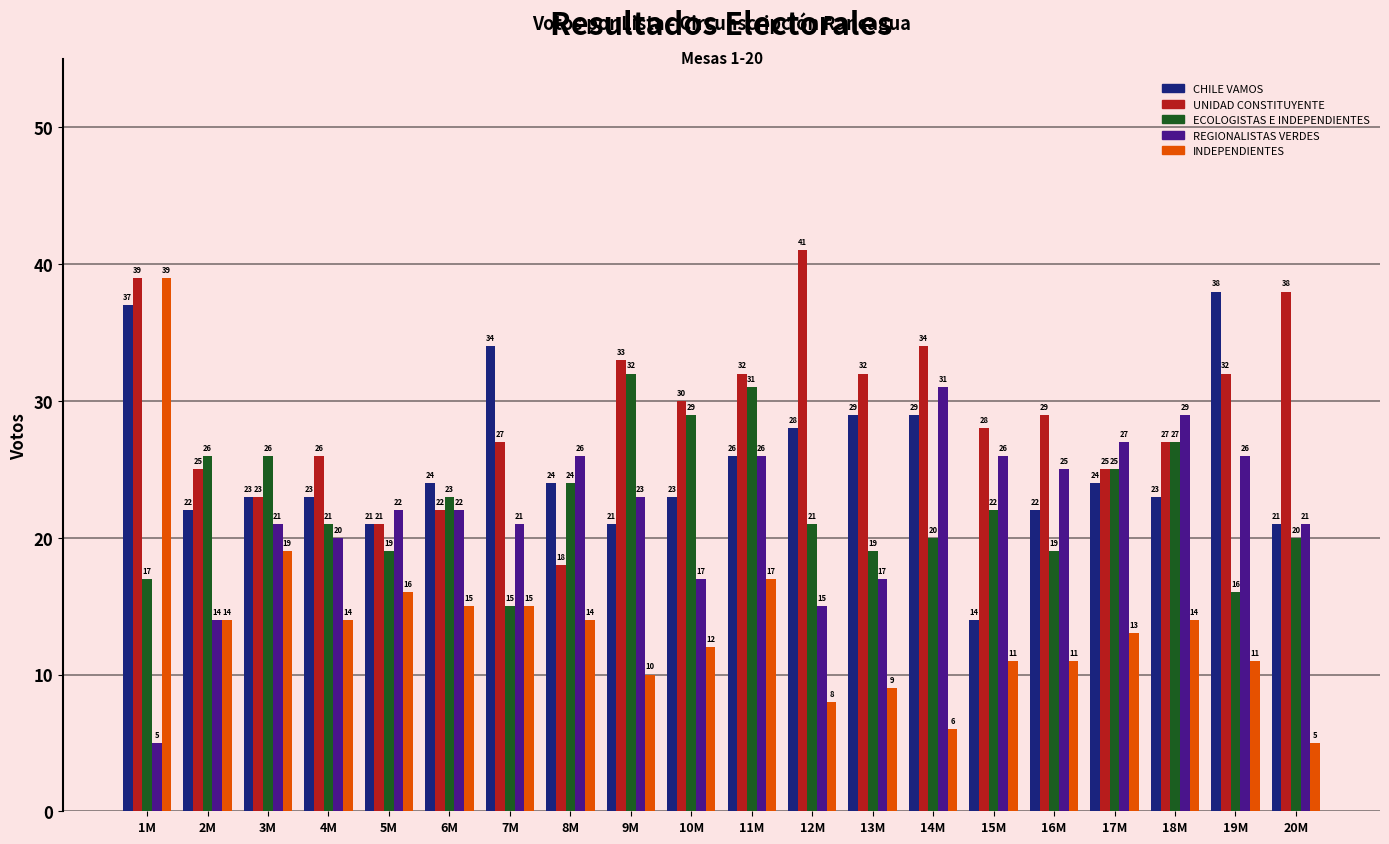

Which category has the highest value in the ECOLOGISTAS E INDEPENDIENTES series?

9M